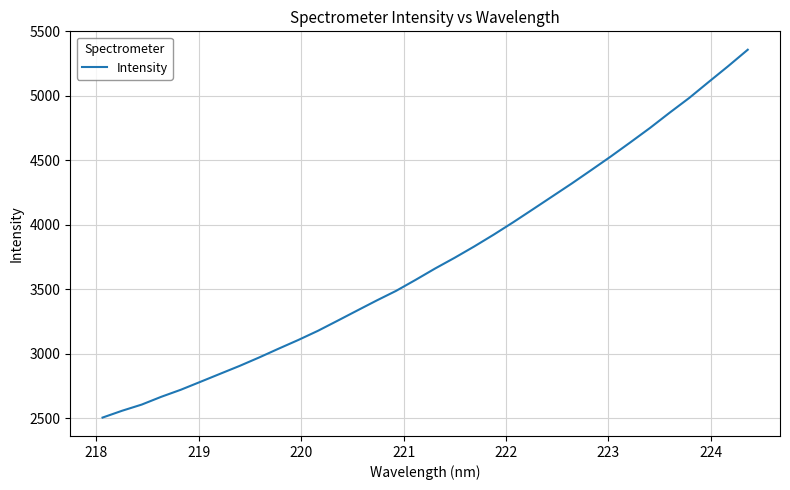

What is the minimum value shown in the chart?

2507.1